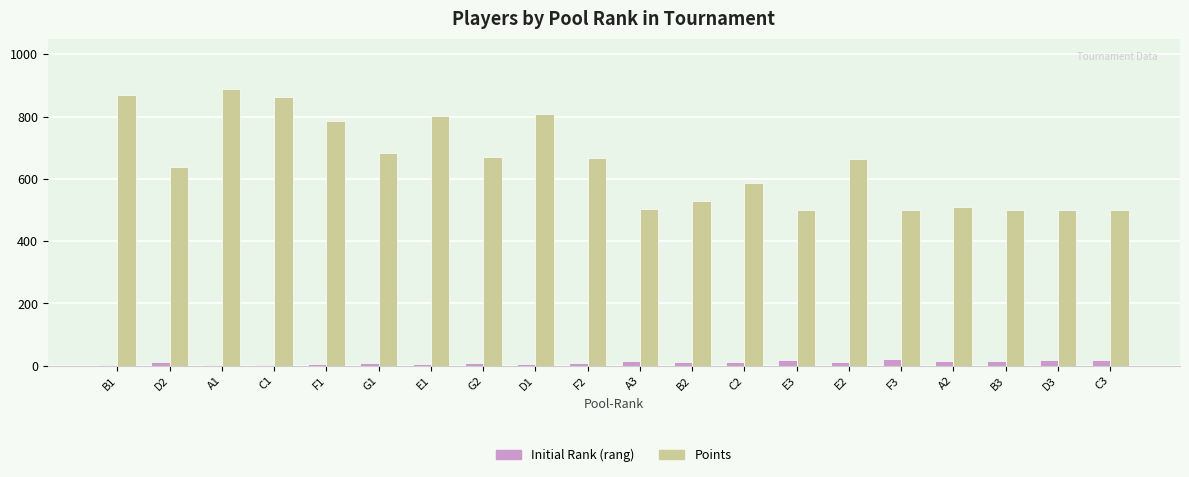

What is the spread (max minus min) of values at C3?

483